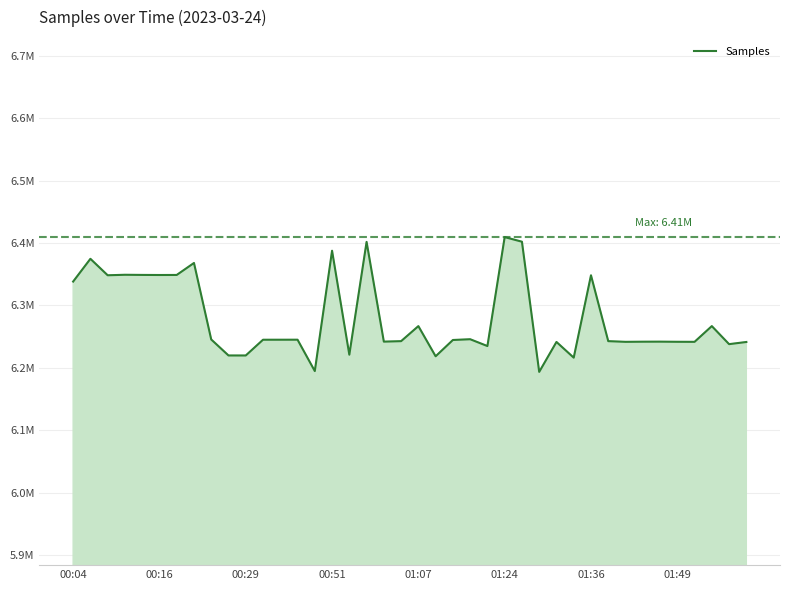

What is the value of the 31st point from the left?

6348417